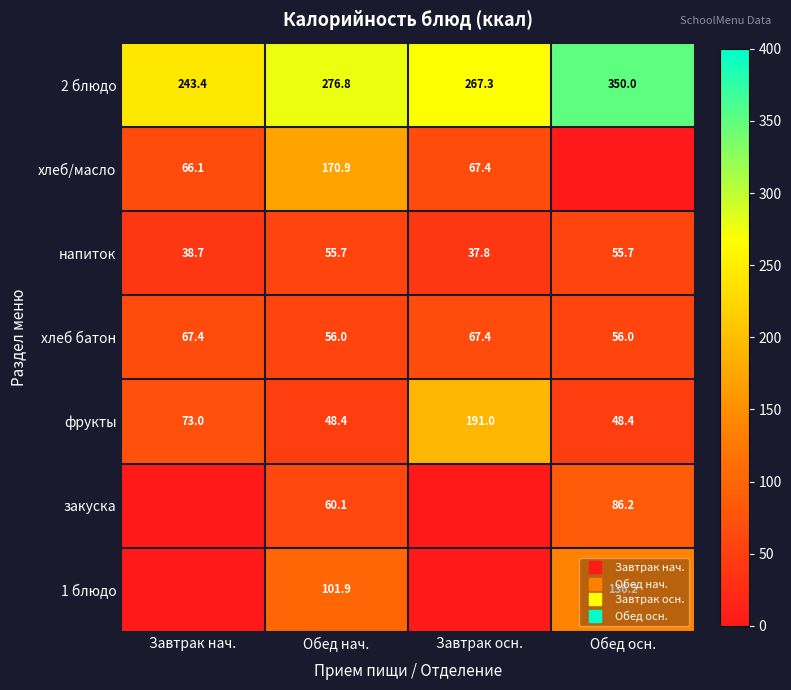

Is the value of 1 блюдо at Завтрак нач. greater than the value of 2 блюдо at Обед нач.?

No